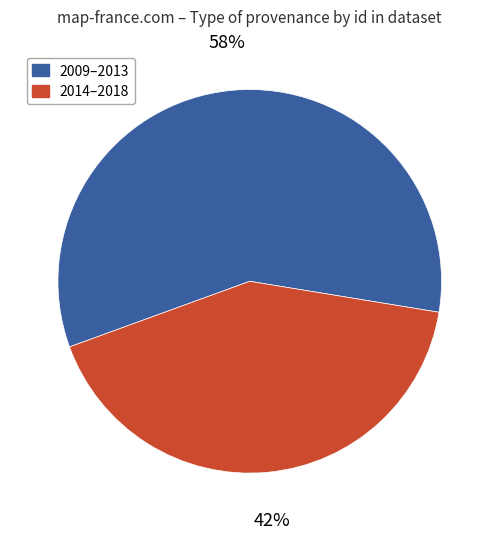

Rank the categories by value from lowest to highest.

2014–2018, 2009–2013